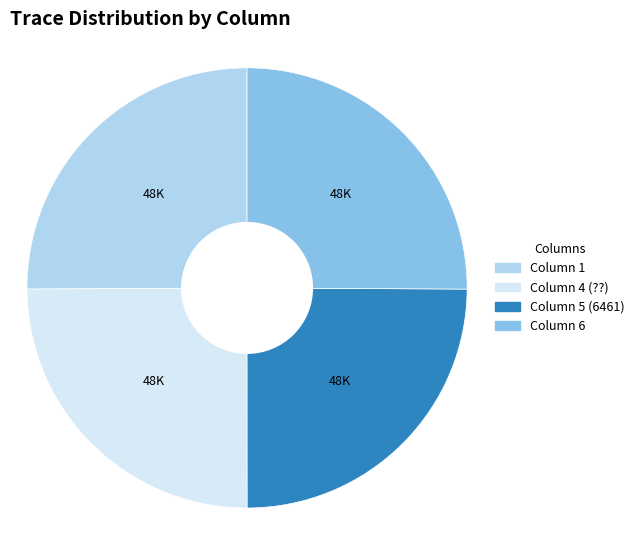

The Column 1 slice represents 25% of the pie. True or false?

True